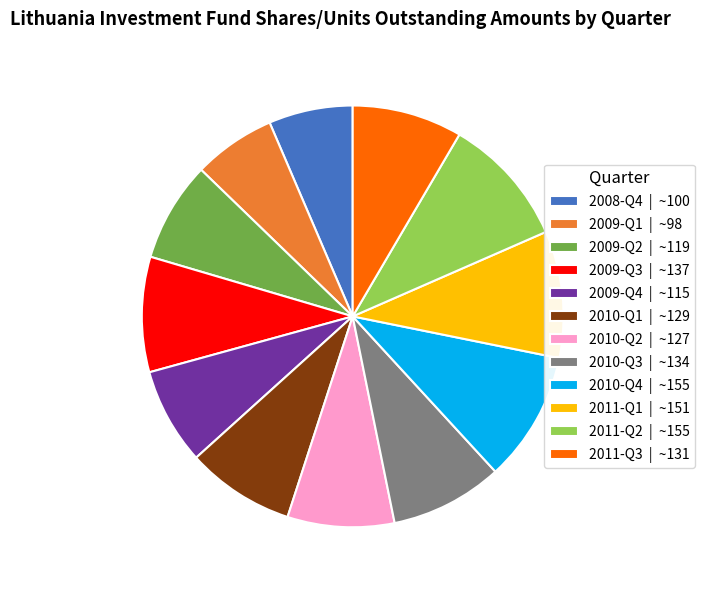

Is there any slice that represents more than half of the pie?

No